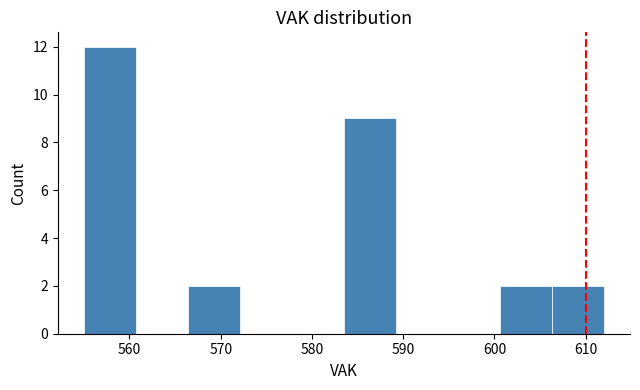

What is the height of the bar covering 600.6 to 606.3 on the x-axis? Neither the bar edges nor the heights are printed on the chart, so give them approximately, as read against the axes.

2